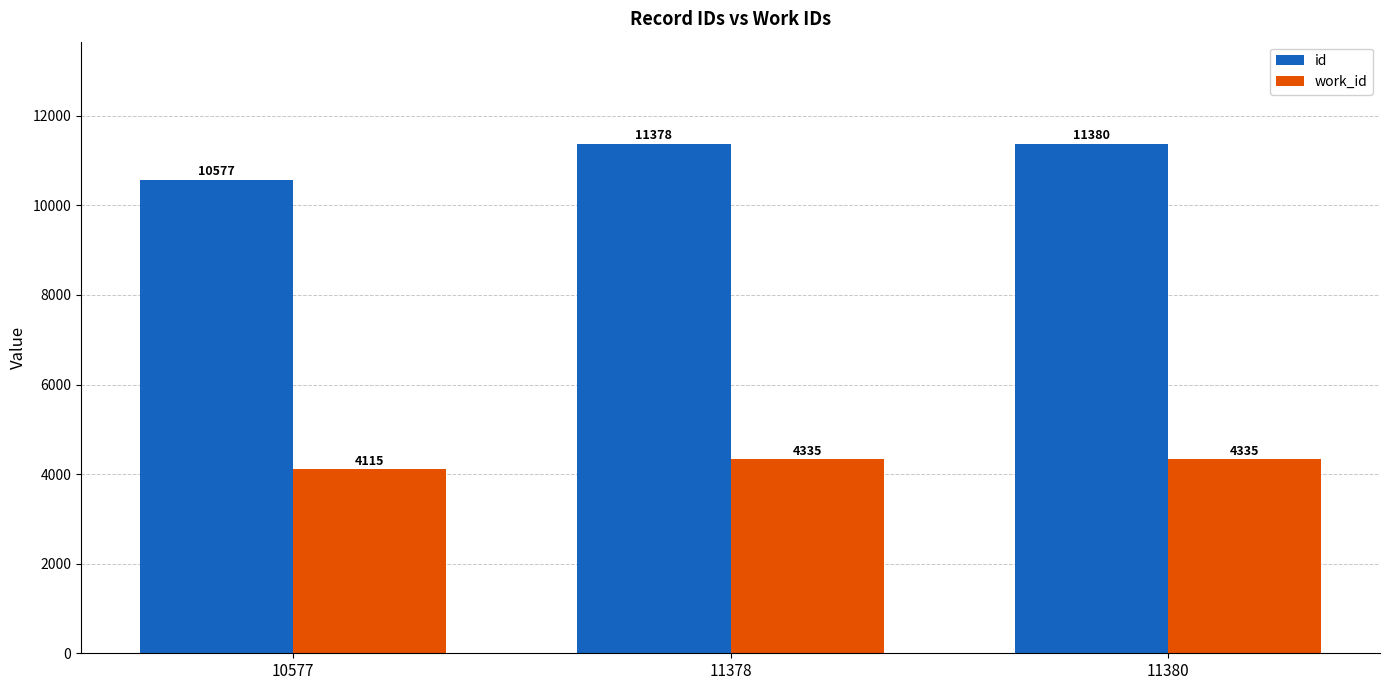

Are the bars grouped side by side (vs. stacked)?

Yes